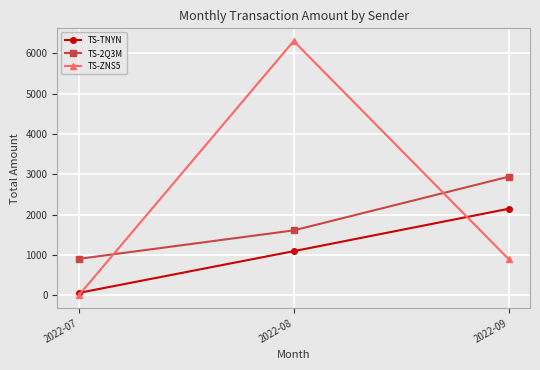

At how many categories does at least one series exceed 487?

3